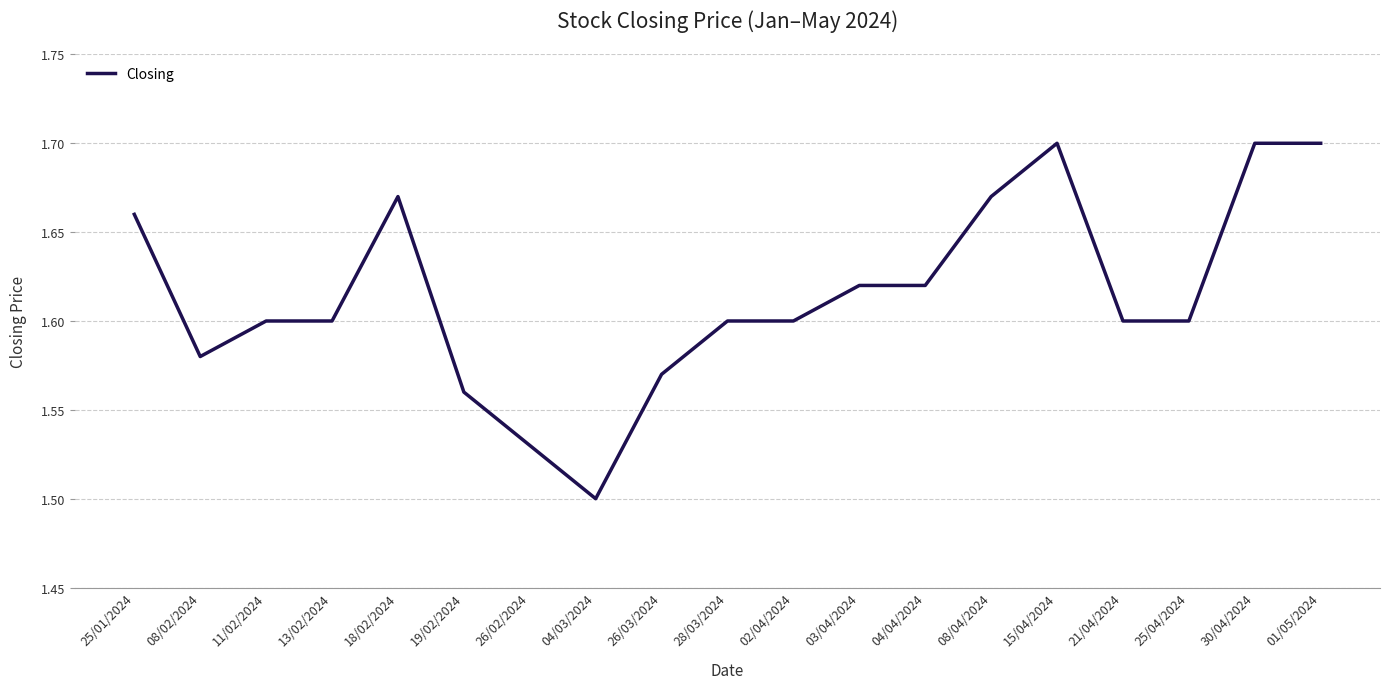

What position from the right is 26/02/2024?

13